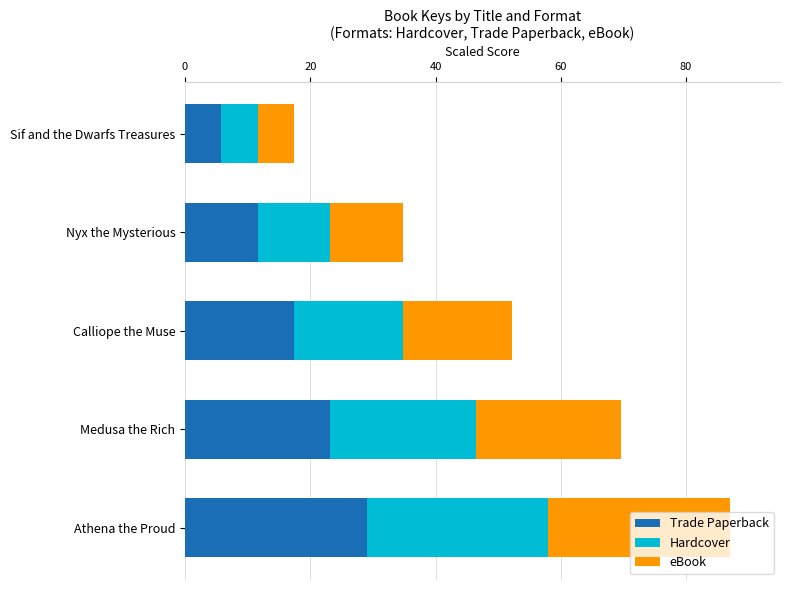

What is the maximum value for Trade Paperback?

29.0